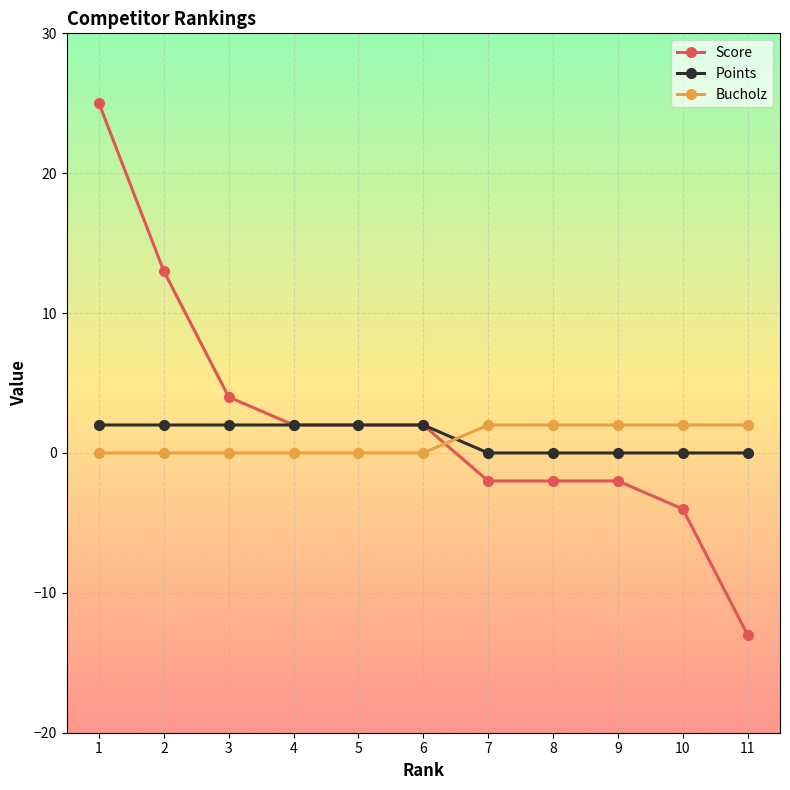

Where does the Score series first go above 2?

1